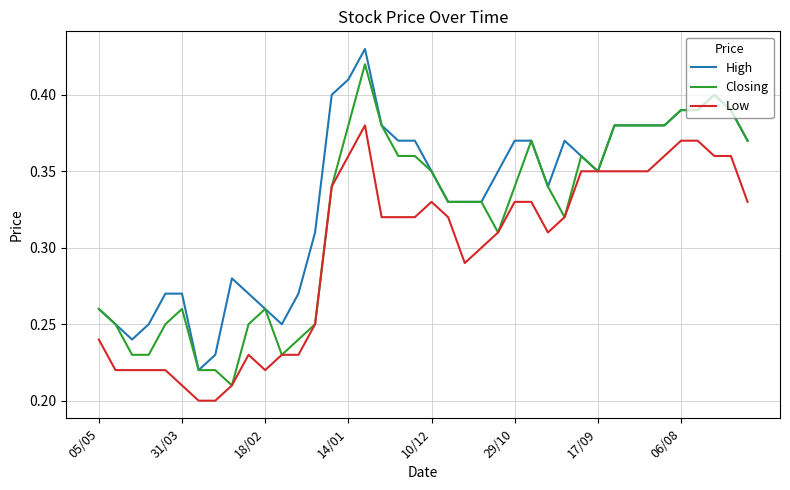

What are all the series names shown in the legend?

High, Closing, Low